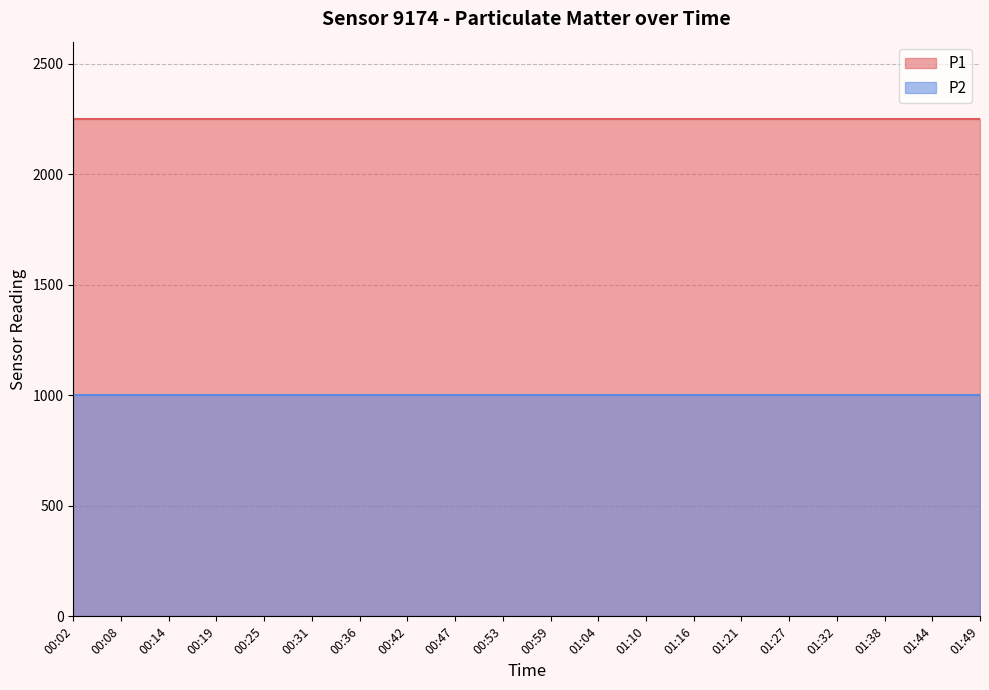

What are all the series names shown in the legend?

P1, P2